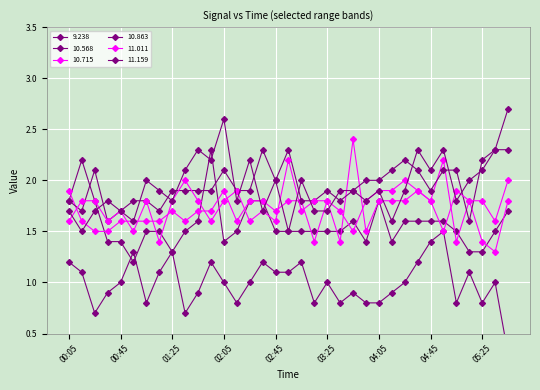

At which category does the chart reach its peak across all series?

05:45